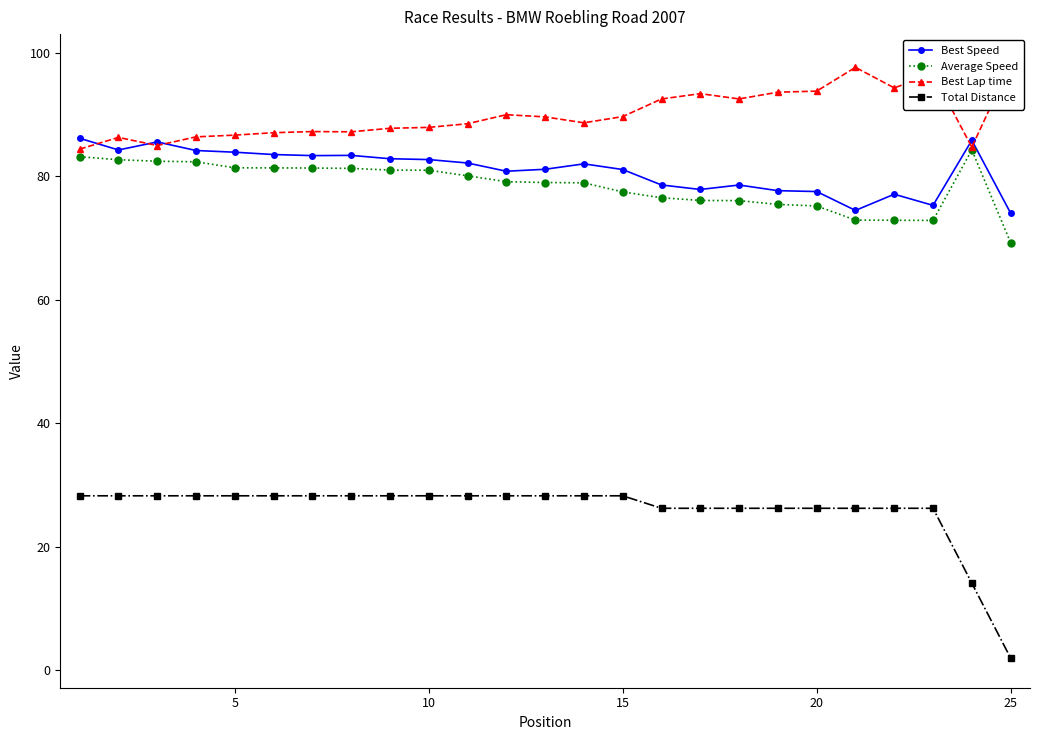

Is the value of Average Speed at 15 greater than the value of Total Distance at 25?

Yes